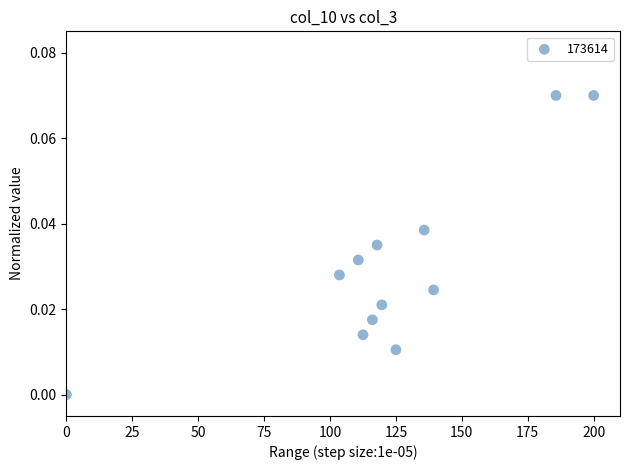

What is the range of X values (max minus min)?

200.0